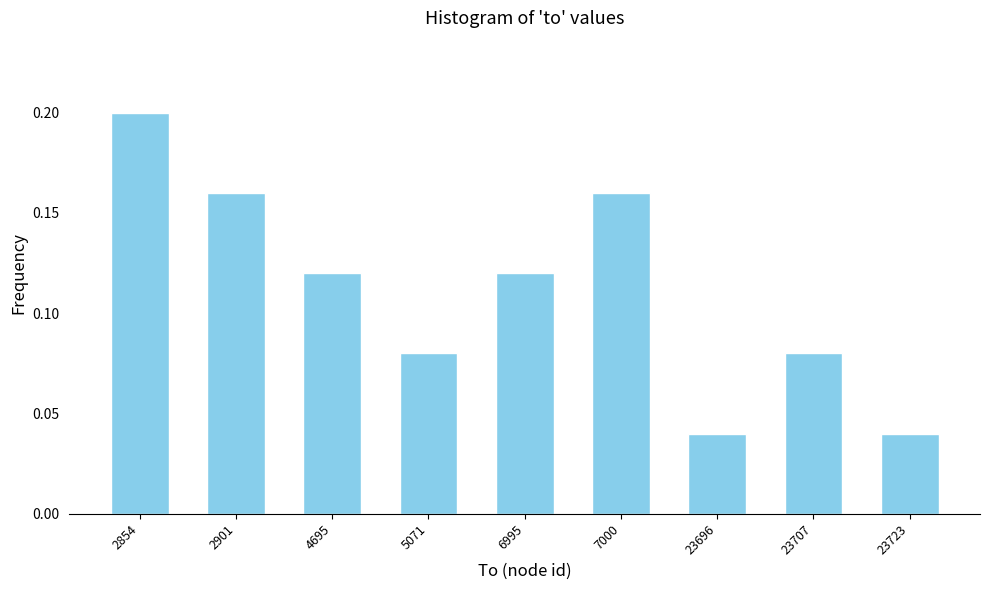

What is the sum of all values?

1.0